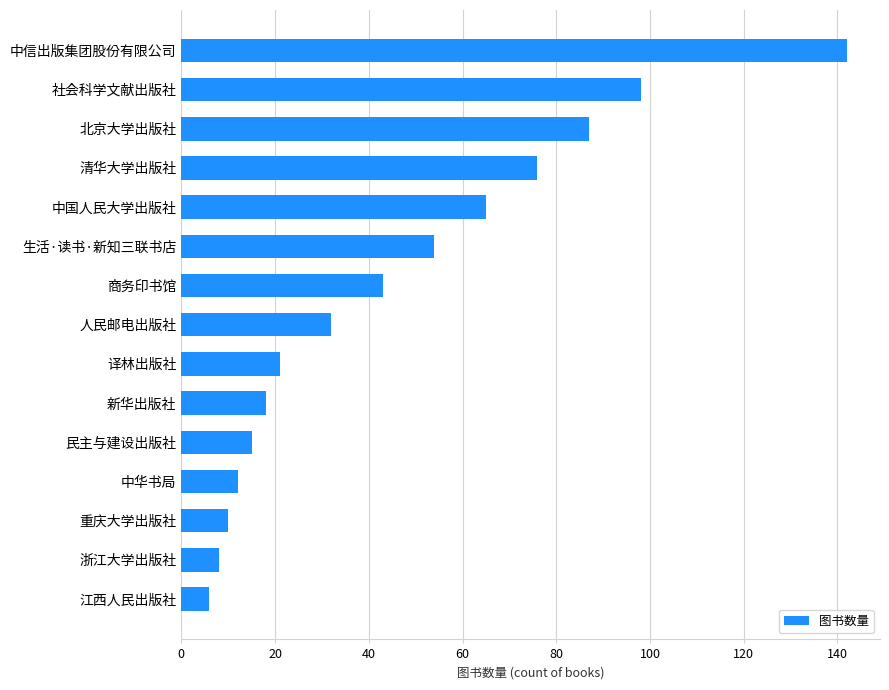

What is the greatest value displayed?

142